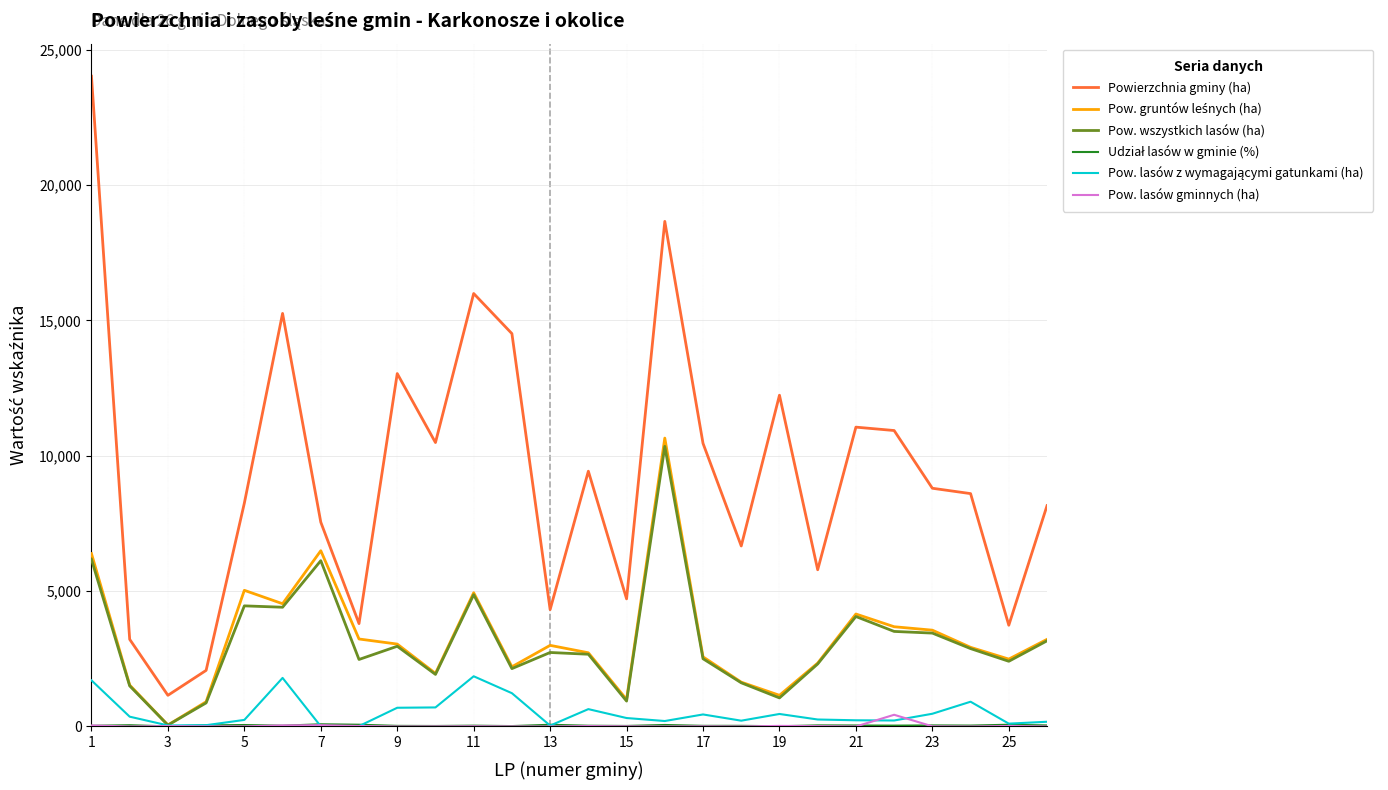

True or false: Powierzchnia gminy (ha) has more than 1 points higher than both neighbors.

True